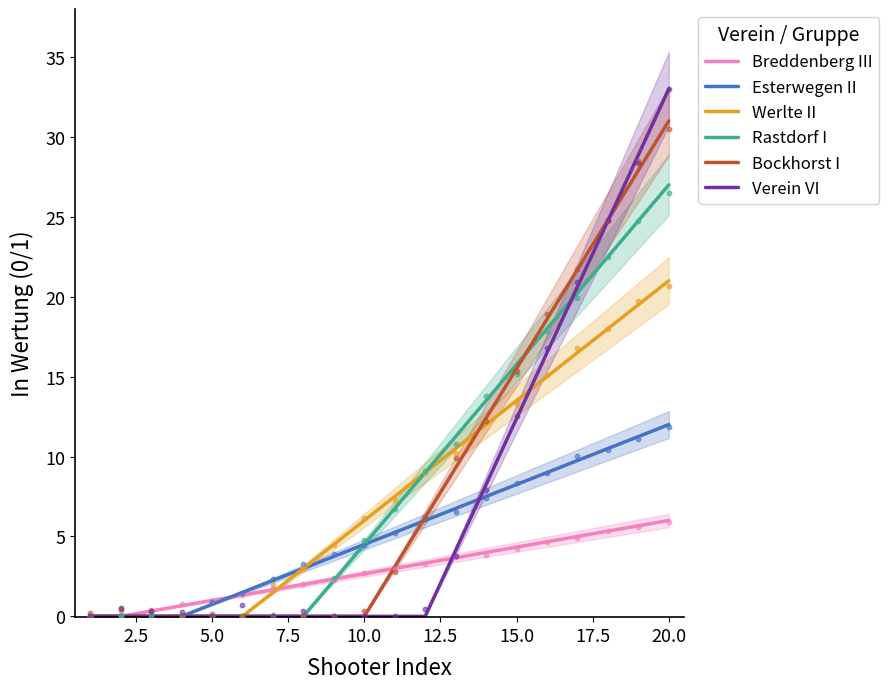

Which series has the largest Y range (max minus min)?

Verein VI